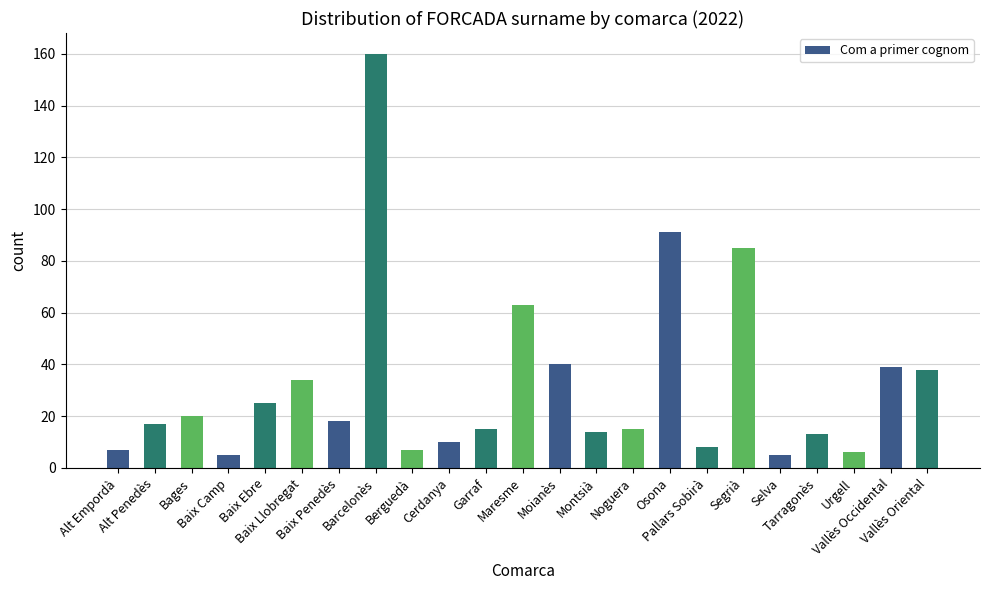

What is the label of the 2nd bar from the left?

Alt Penedès